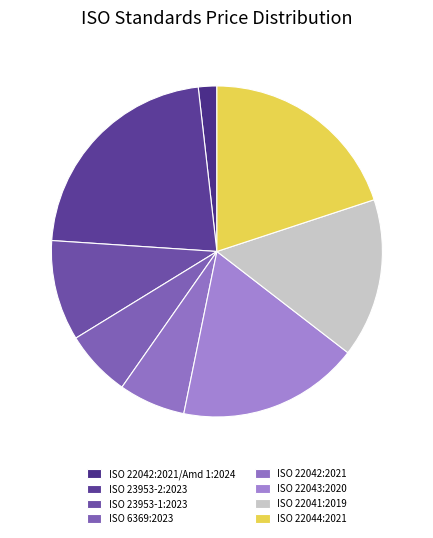

Count the number of slices in the pie.

8